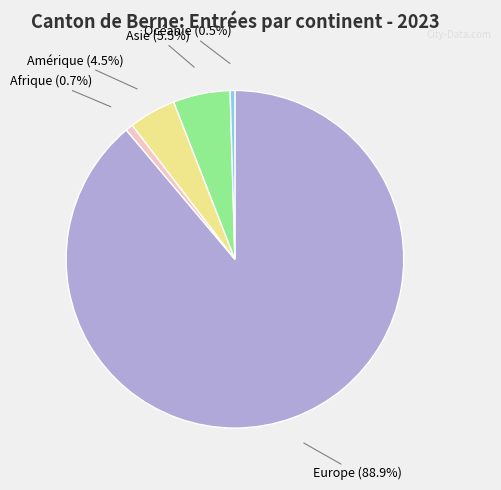

Is there any slice that represents more than half of the pie?

Yes